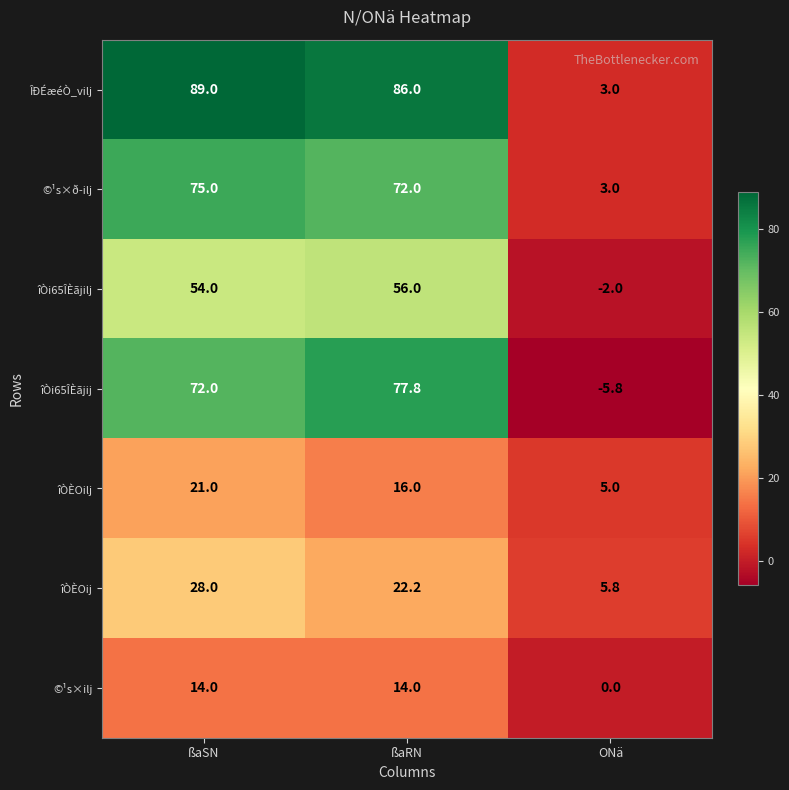

Which series has the largest total across all categories?

ÎÐÉæéÒ_vilj